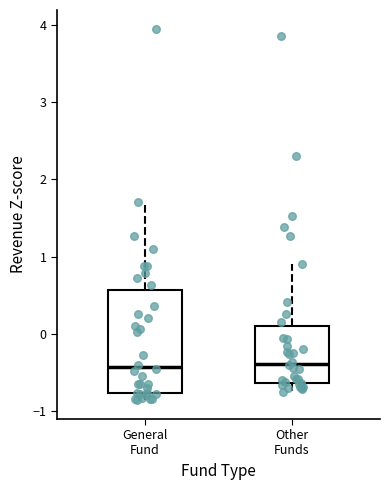

Reading left to right, transcribe this box plot: for each box, give where its median line is, the range the box spans, and where its two whiskers end, as read against the y-axis. The values are not printed on the chart, so give them approximately, as read against the axis.

General Fund: median -0.4, box -0.8 to 0.6, whiskers -0.9 to 1.7
Other Funds: median -0.4, box -0.6 to 0.1, whiskers -0.8 to 0.9